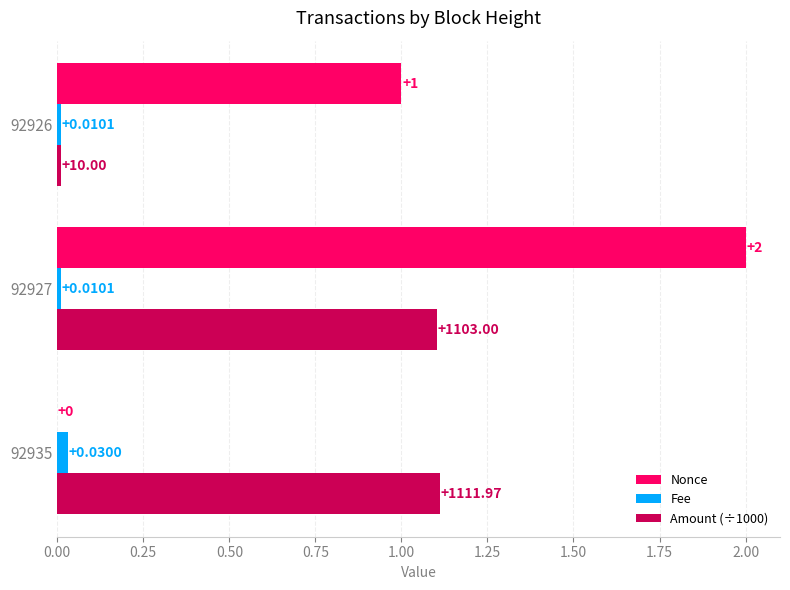

What is the maximum value shown in the chart?

2.0